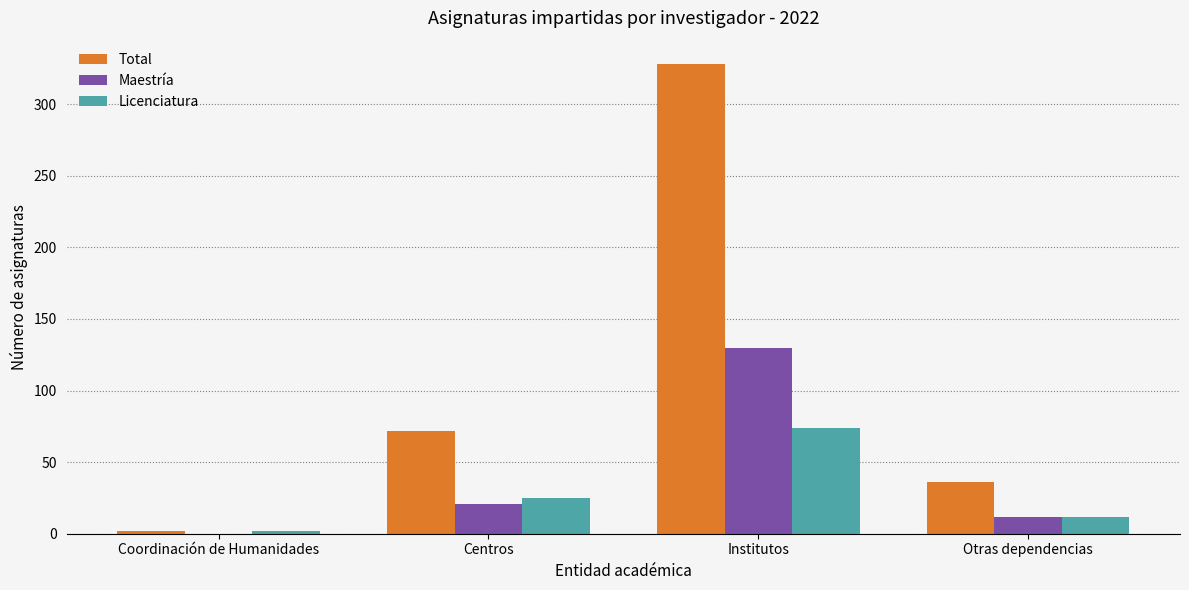

Between Coordinación de Humanidades and Centros, which series saw the biggest shift?

Total